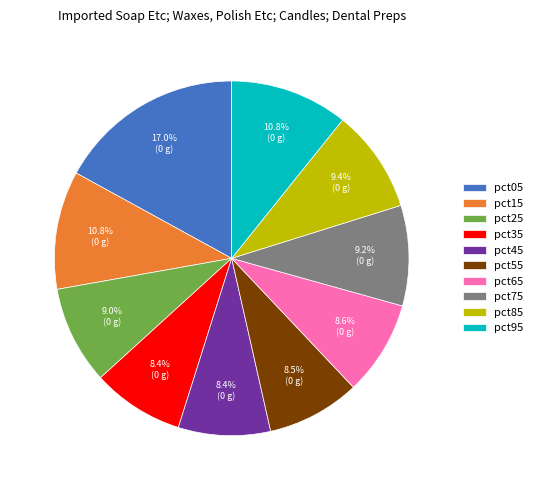

To the nearest percent, what is the difference between the pct45 and pct85 slice percentages?

1%